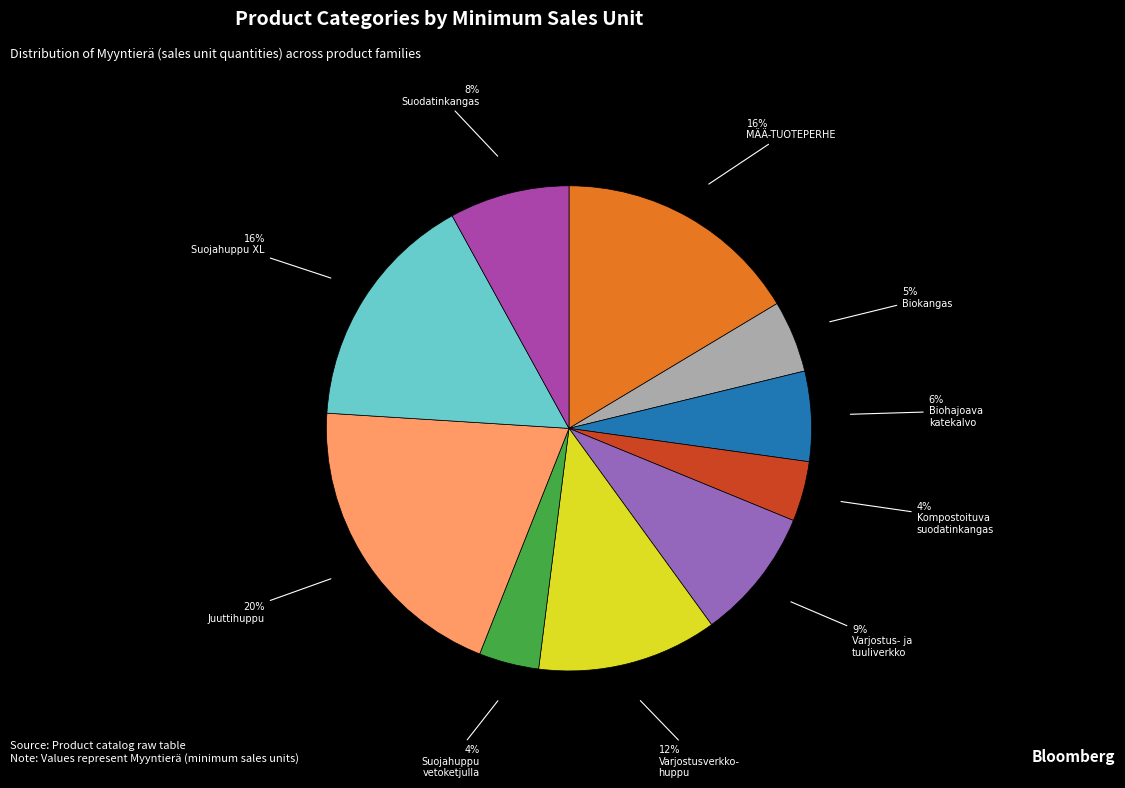

Does any single category account for the majority?

No